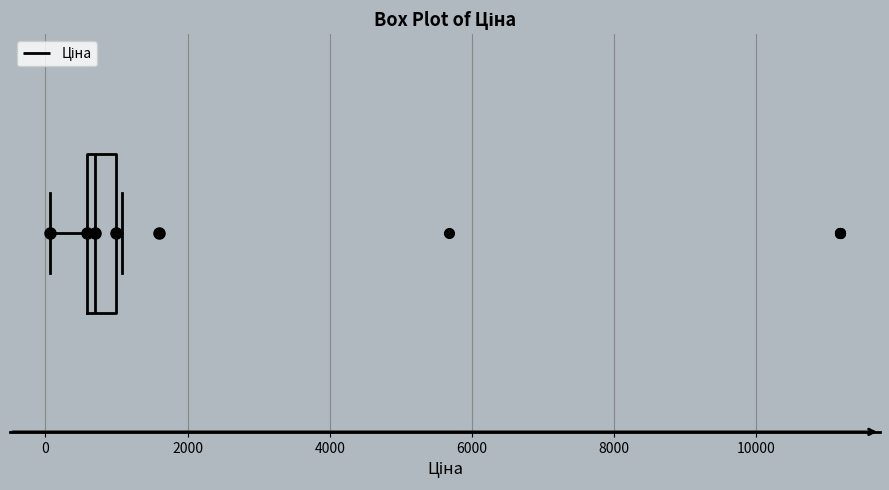

Transcribe this box plot: give where the median line is, the range the box spans, and where the two whiskers end, as read against the x-axis. The values are not printed on the chart, so give them approximately, as read against the axis.

median 600 (just right of the box's left edge), box 600 to 1000, whiskers 0 to 1000 (just right of the box's right edge)